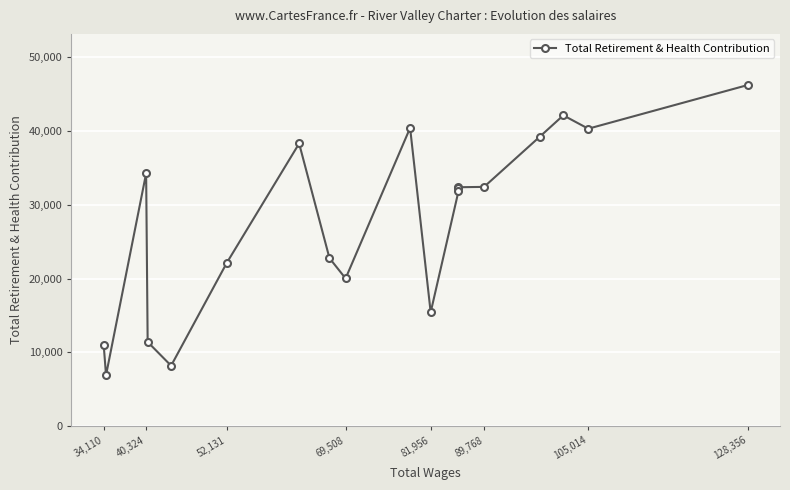

How many lines are shown in the chart?

1